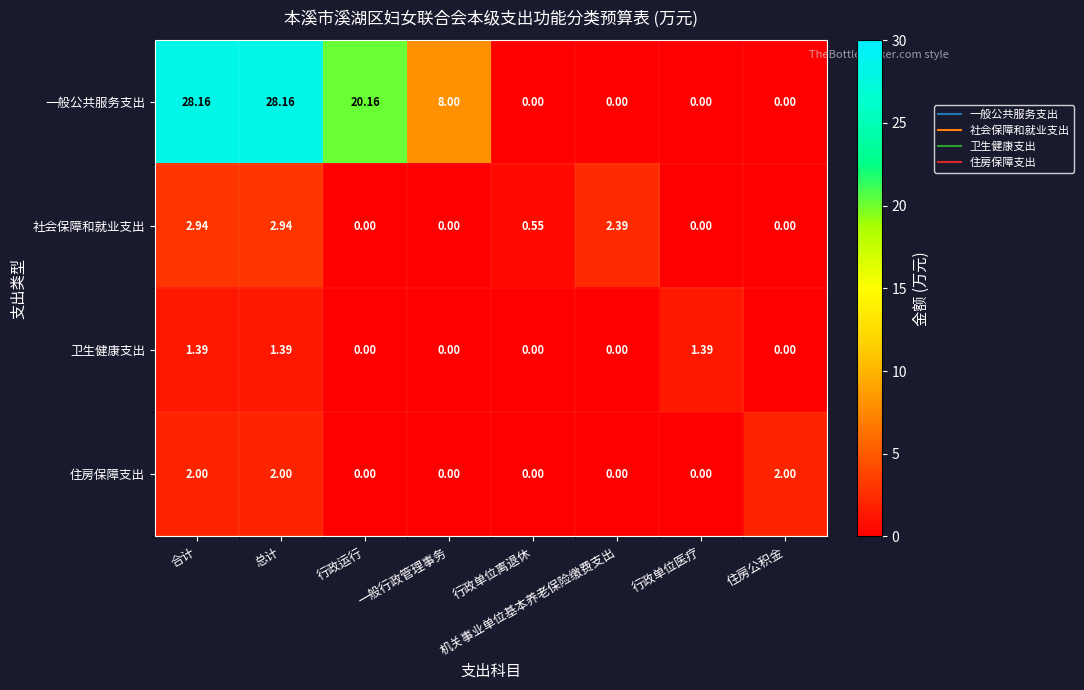

List the series in order of their peak value, lowest first.

卫生健康支出, 住房保障支出, 社会保障和就业支出, 一般公共服务支出